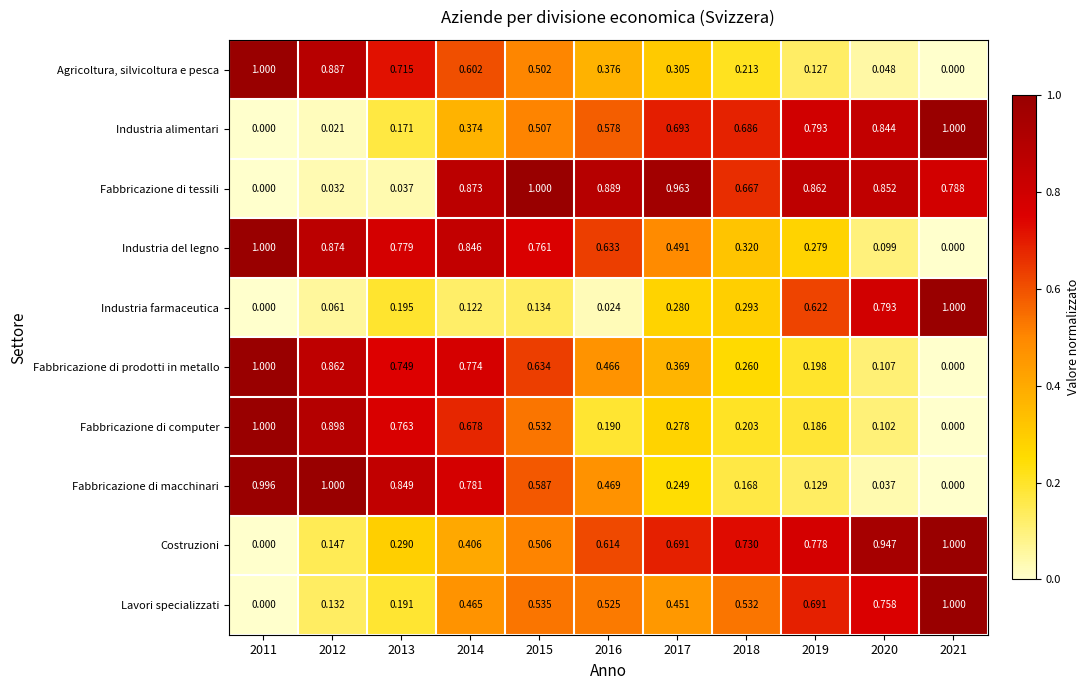

Is the value of Fabbricazione di tessili at 2013 greater than the value of Industria alimentari at 2015?

No